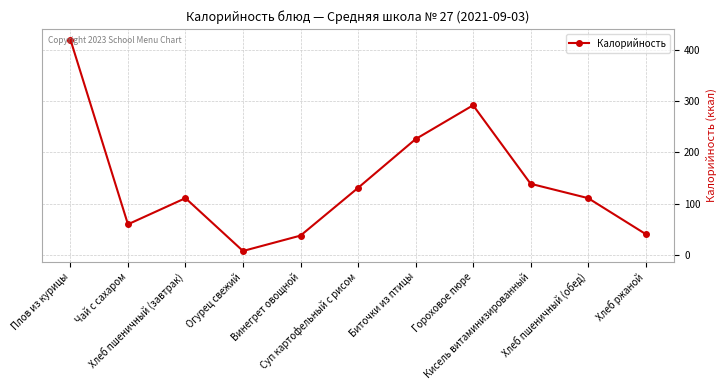

What position from the right is Винегрет овощной?

7